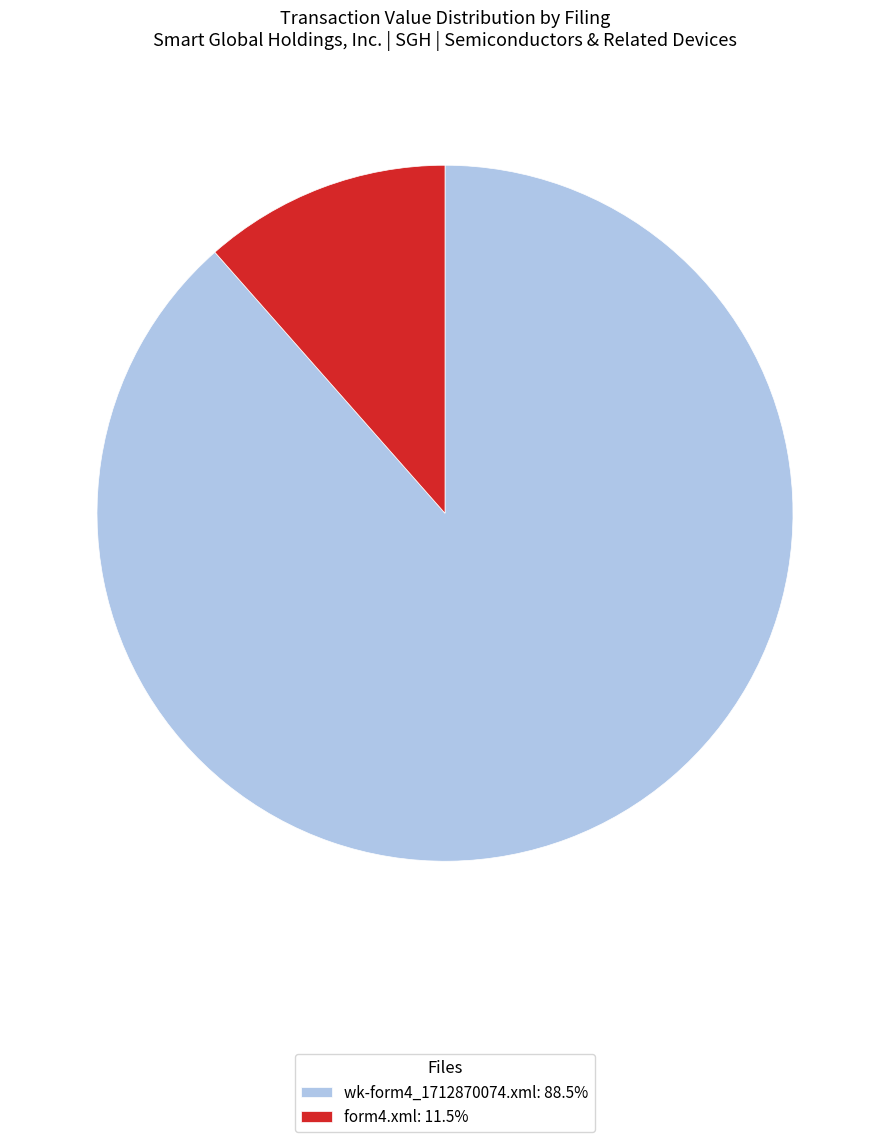

What is the ratio of the value at wk-form4_1712870074.xml: 88.5% to the value at form4.xml: 11.5%?

7.7